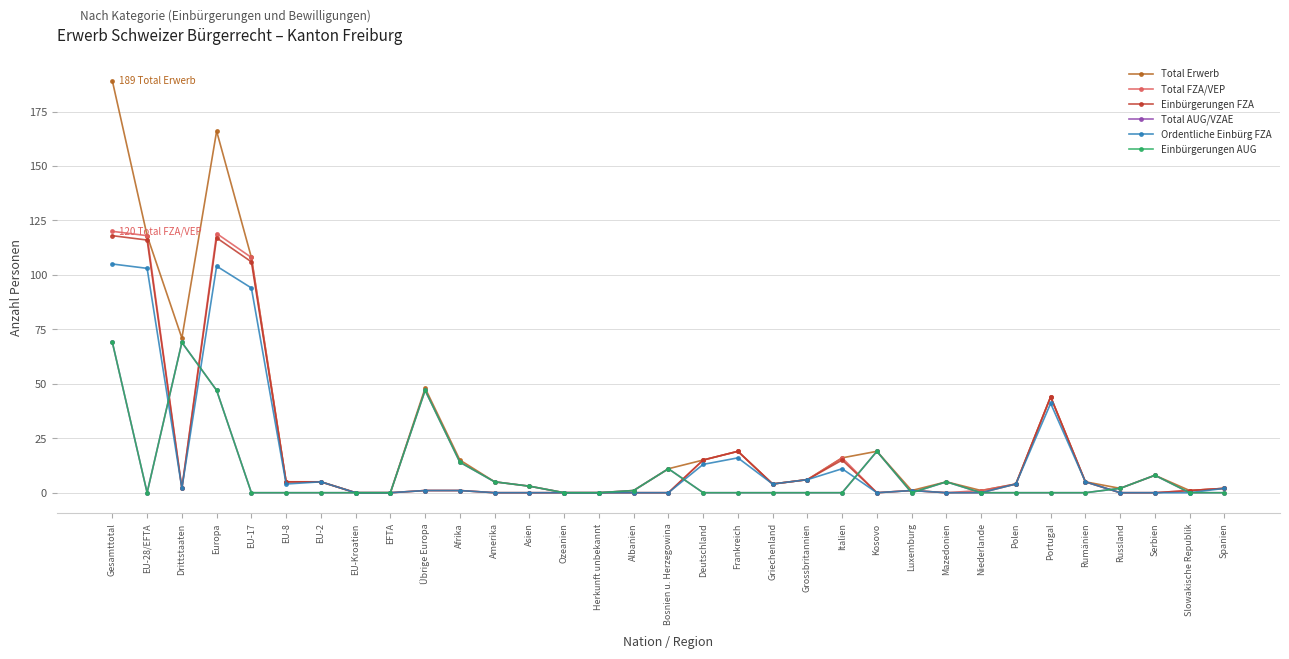

Is this an area chart (filled region under the line)?

No